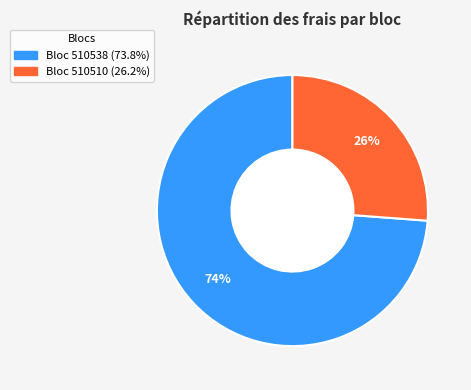

How many segments does this pie chart have?

2